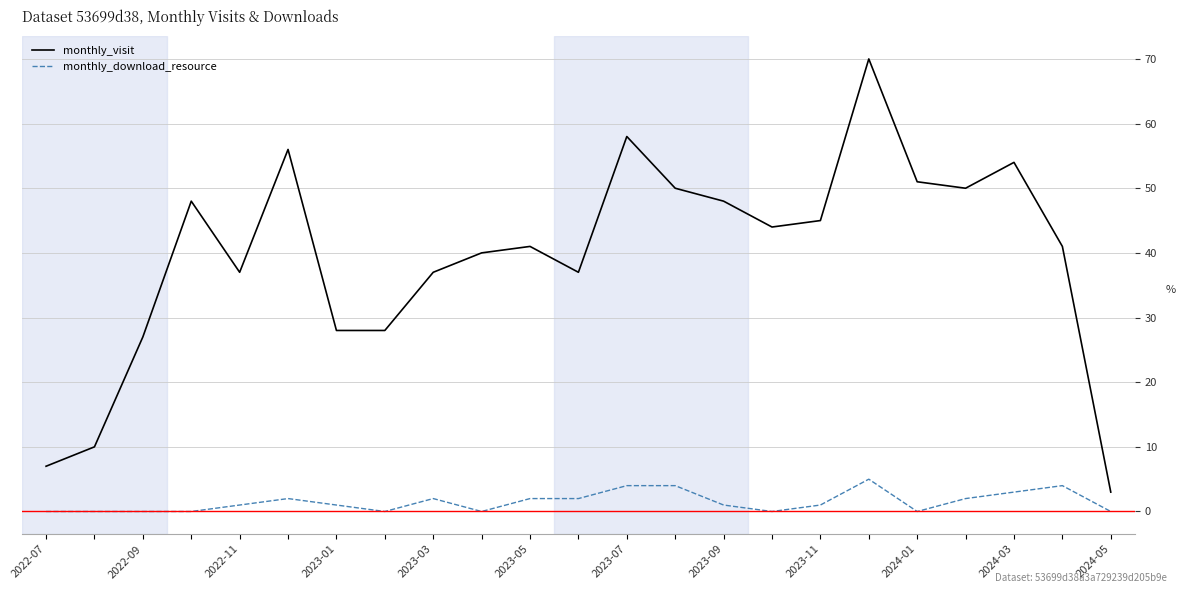

What is the highest value of the monthly_visit series?

70